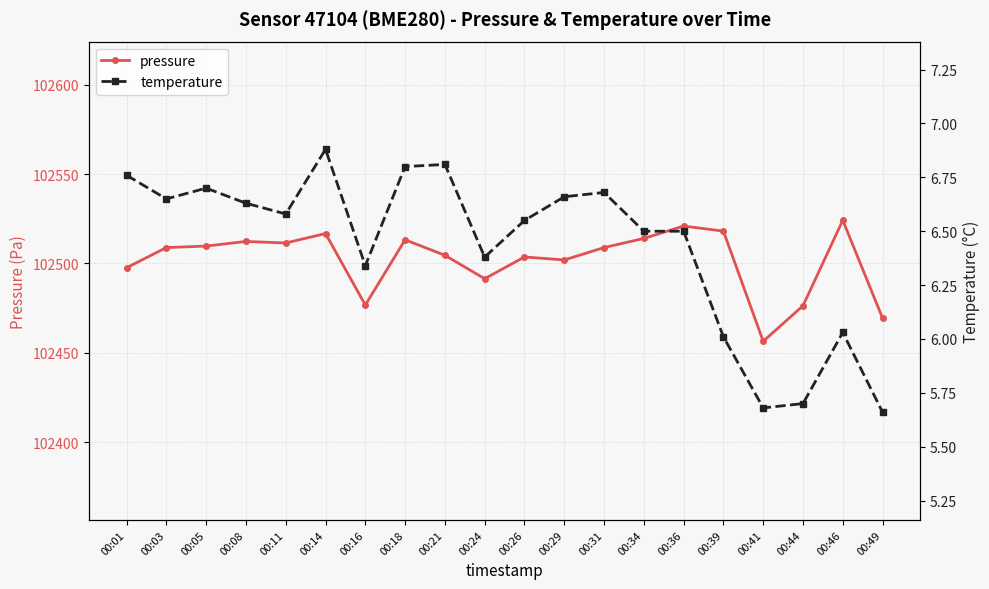

The value of pressure at 00:18 is 154557.2. True or false?

False